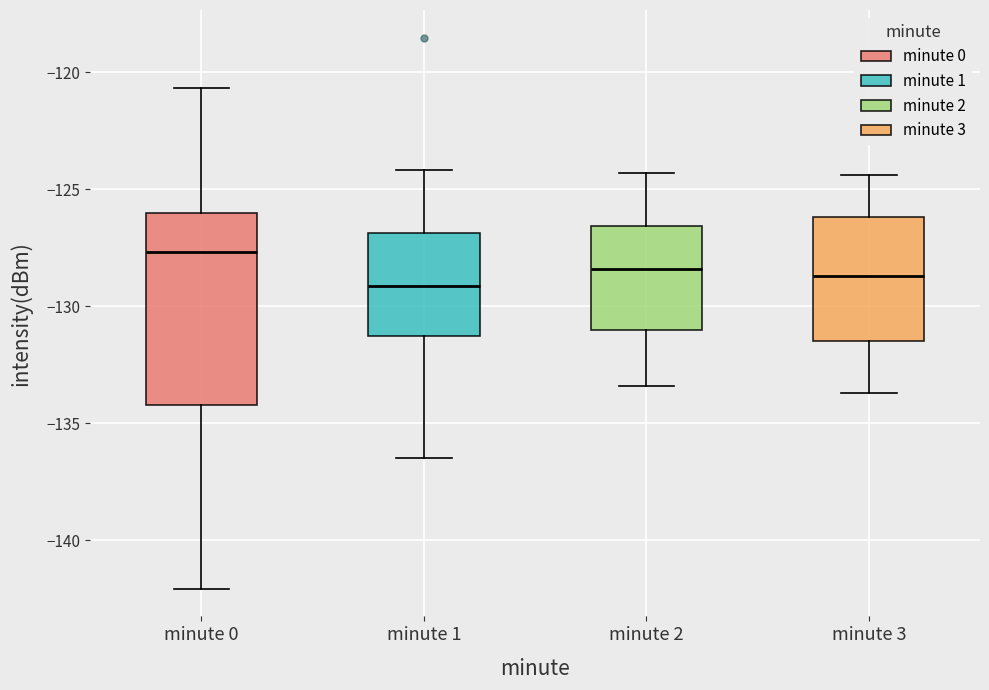

Reading left to right, transcribe this box plot: for each box, give where its median line is, the range the box spans, and where its two whiskers end, as read against the y-axis. The values are not printed on the chart, so give them approximately, as read against the axis.

minute 0: median -127.5, box -134.0 to -126.0, whiskers -142.0 to -120.5
minute 1: median -129.0, box -131.5 to -127.0, whiskers -136.5 to -124.0
minute 2: median -128.5, box -131.0 to -126.5, whiskers -133.5 to -124.5
minute 3: median -128.5, box -131.5 to -126.0, whiskers -133.5 to -124.5